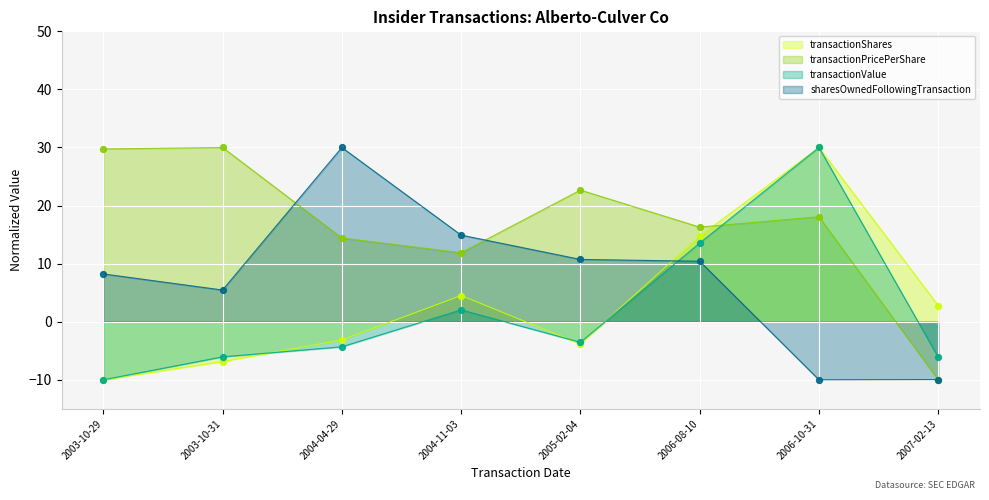

What are all the series names shown in the legend?

transactionShares, transactionPricePerShare, transactionValue, sharesOwnedFollowingTransaction